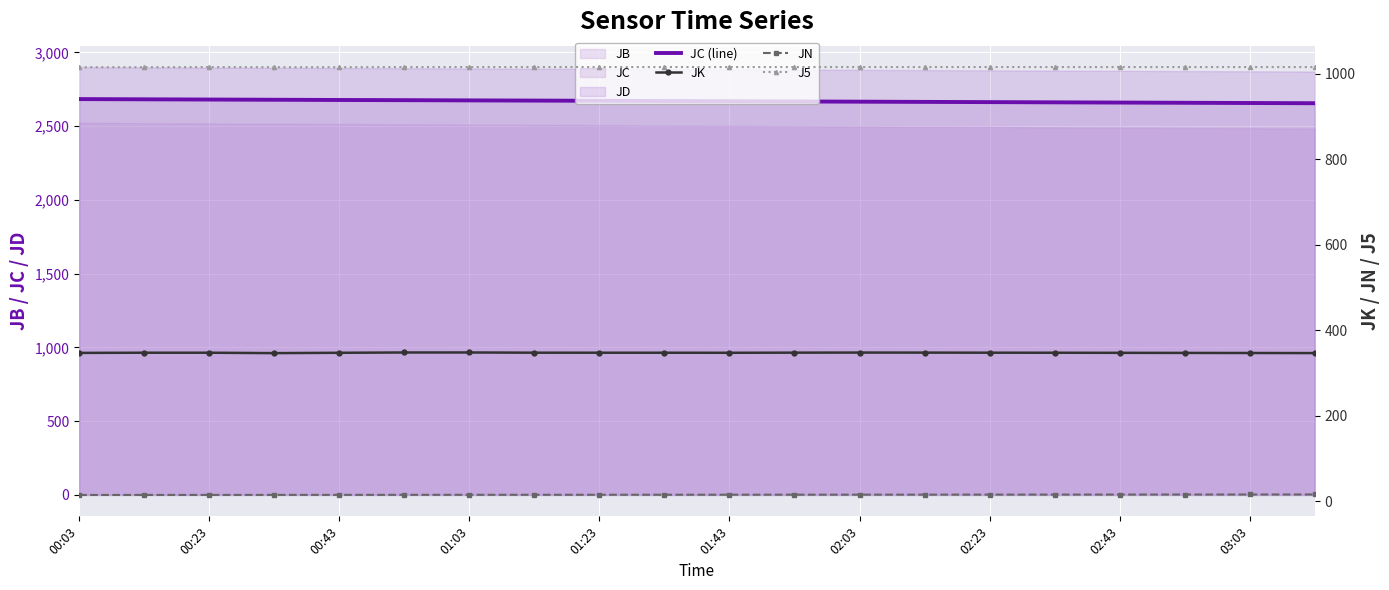

True or false: JK and JN cross at least once.

False